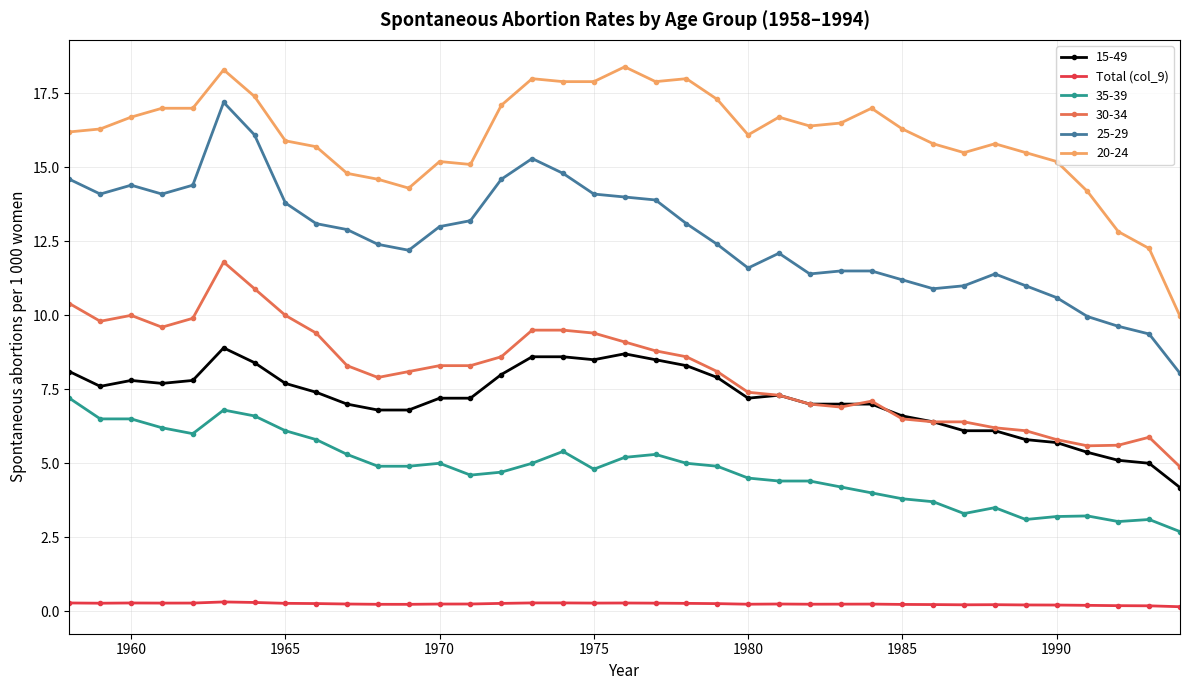

Rank the series by their maximum value, from lowest to highest.

Total (col_9), 35-39, 15-49, 30-34, 25-29, 20-24